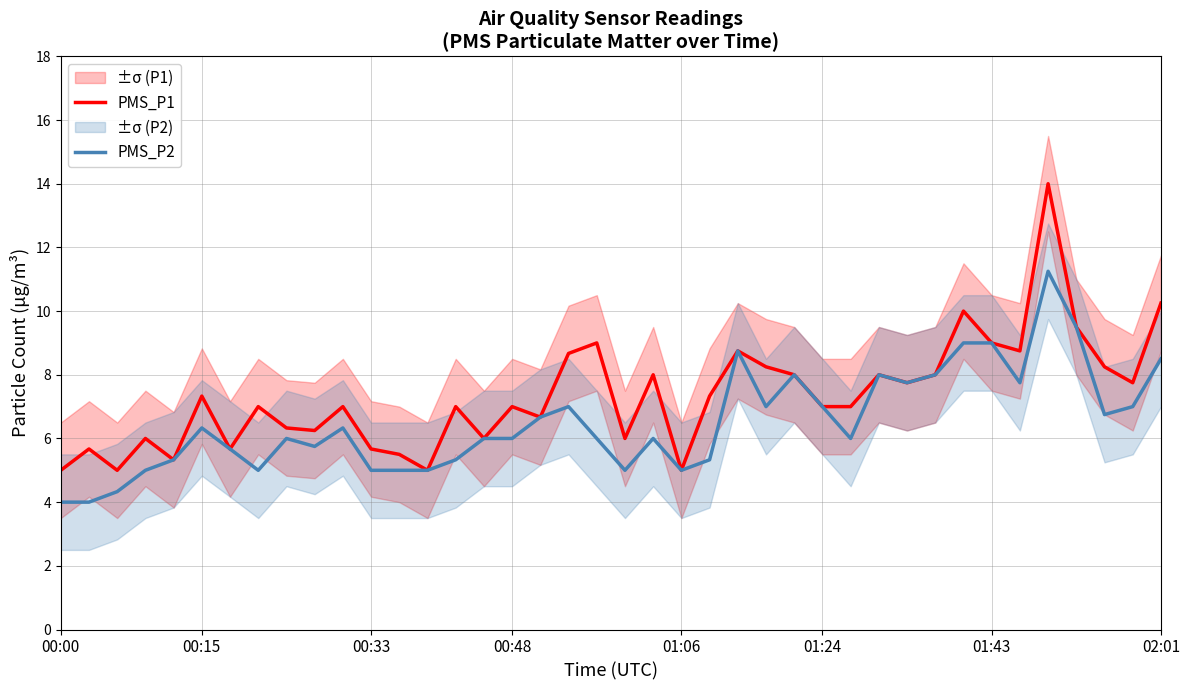

Is this an area chart (filled region under the line)?

No